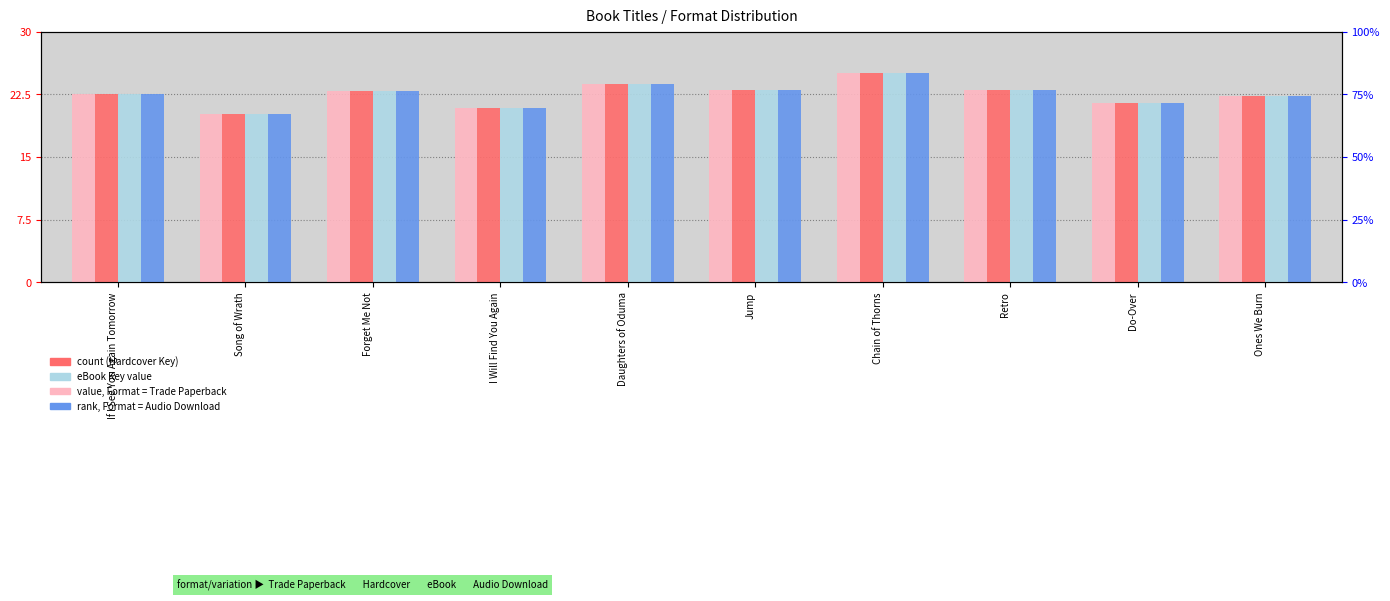

Which series has the widest spread of values?

Trade Paperback